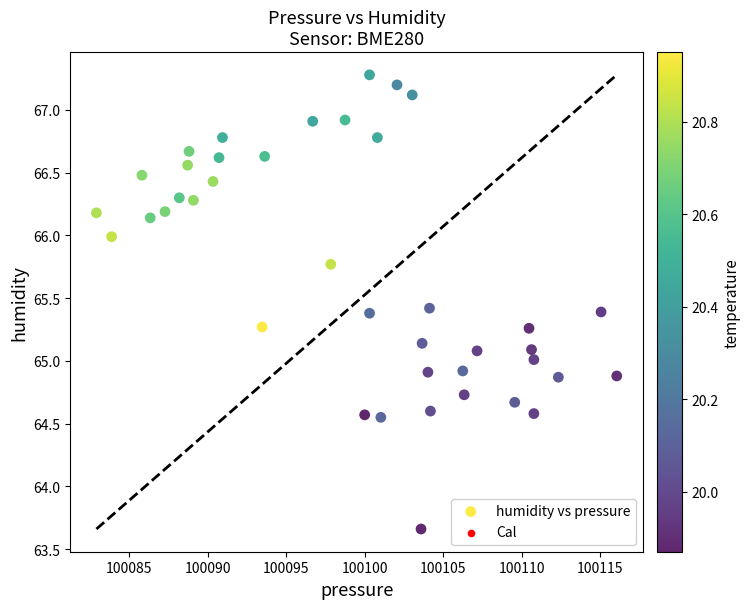

What is the range of X values (max minus min)?

33.1